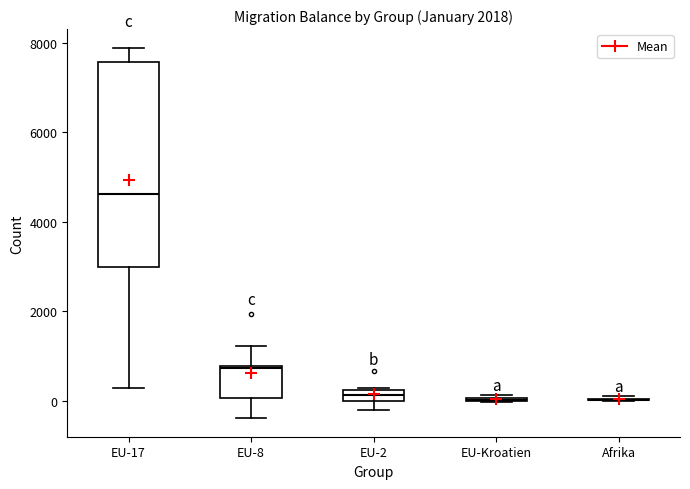

Where is the lower edge of the box for EU-2 on the y-axis? The values are not printed on the chart, so give them approximately, as read against the axis.

0